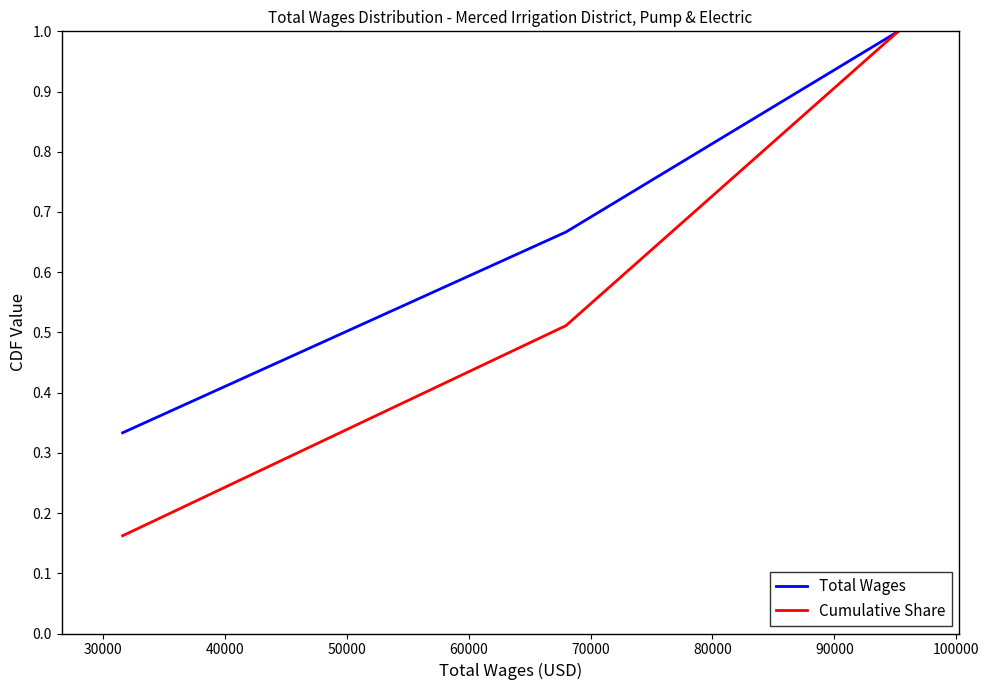

Which series has the largest total across all categories?

Total Wages